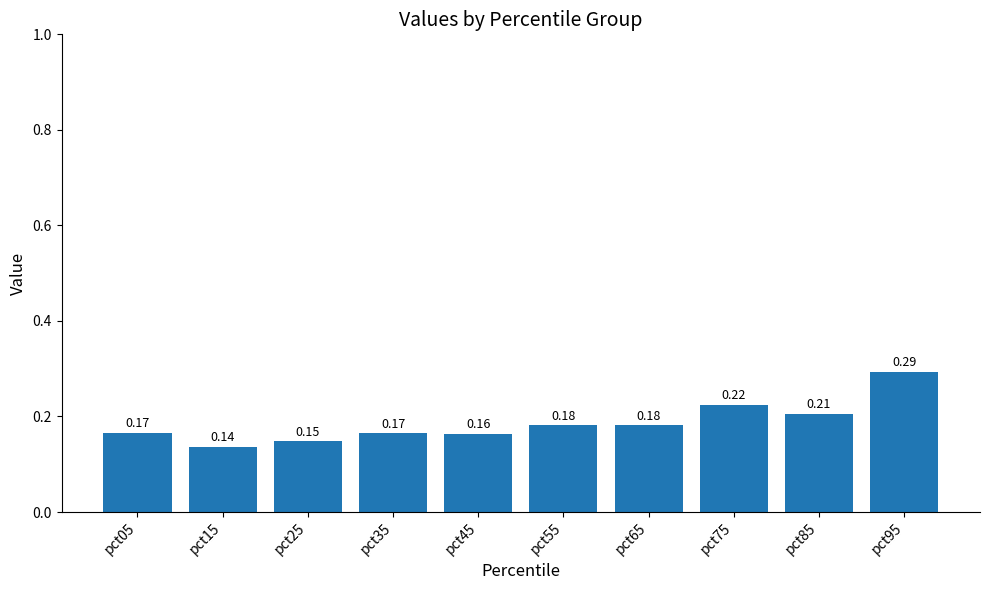

Which has a higher value, pct15 or pct65?

pct65